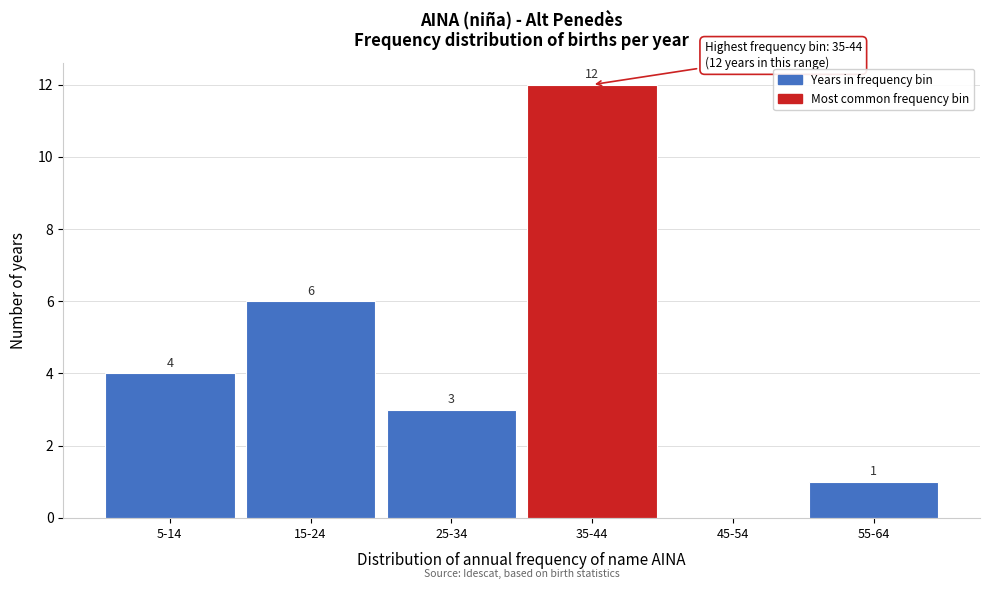

Reading right to left, what are all the values shown in this chart?

55-64=1	45-54=0	35-44=12	25-34=3	15-24=6	5-14=4